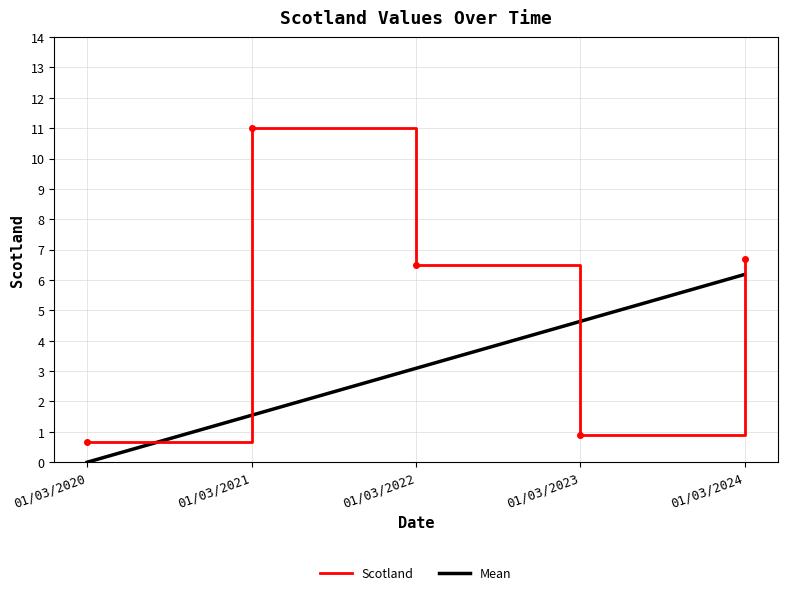

Reading left to right, what are all the values shown in this chart?

Scotland: 0.7	11.0	6.5	0.9	6.7
Mean: 0.0	1.5	3.1	4.6	6.2